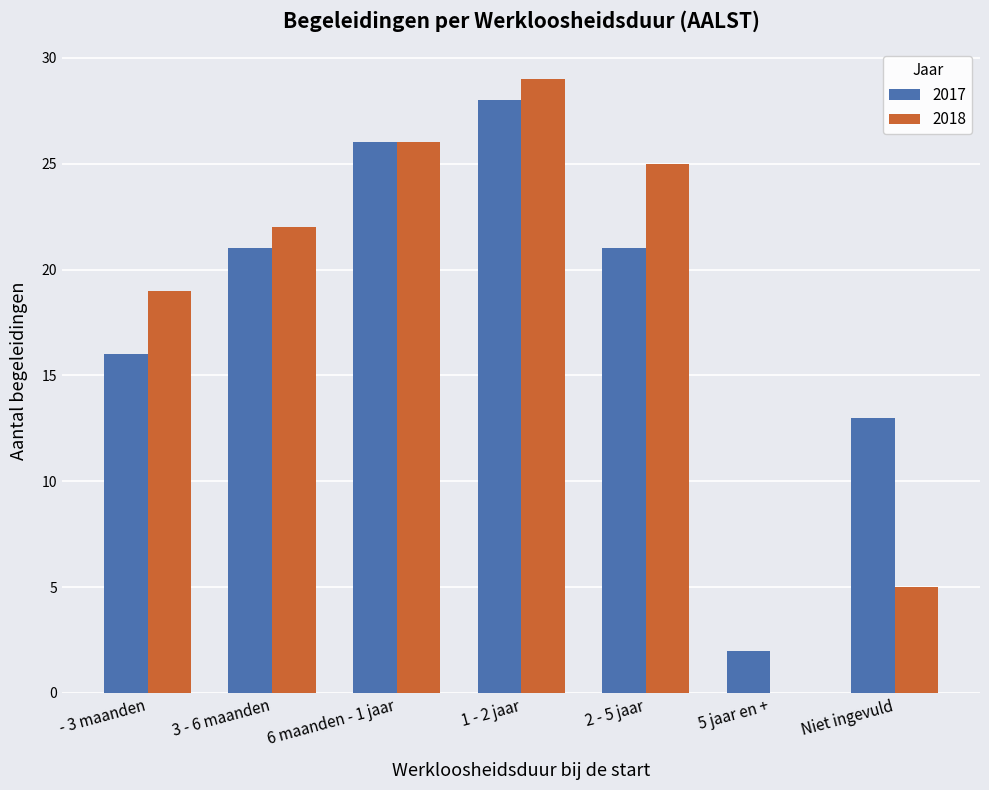

At which category is the sum across all series the highest?

1 - 2 jaar